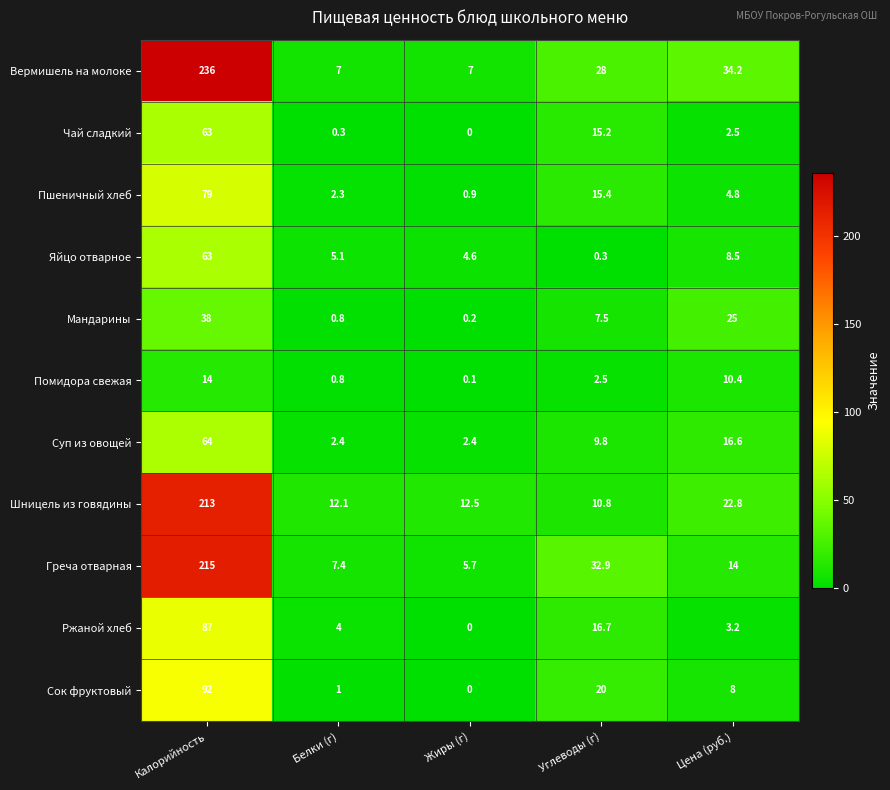

Where does the Ржаной хлеб series first go above 4?

Калорийность